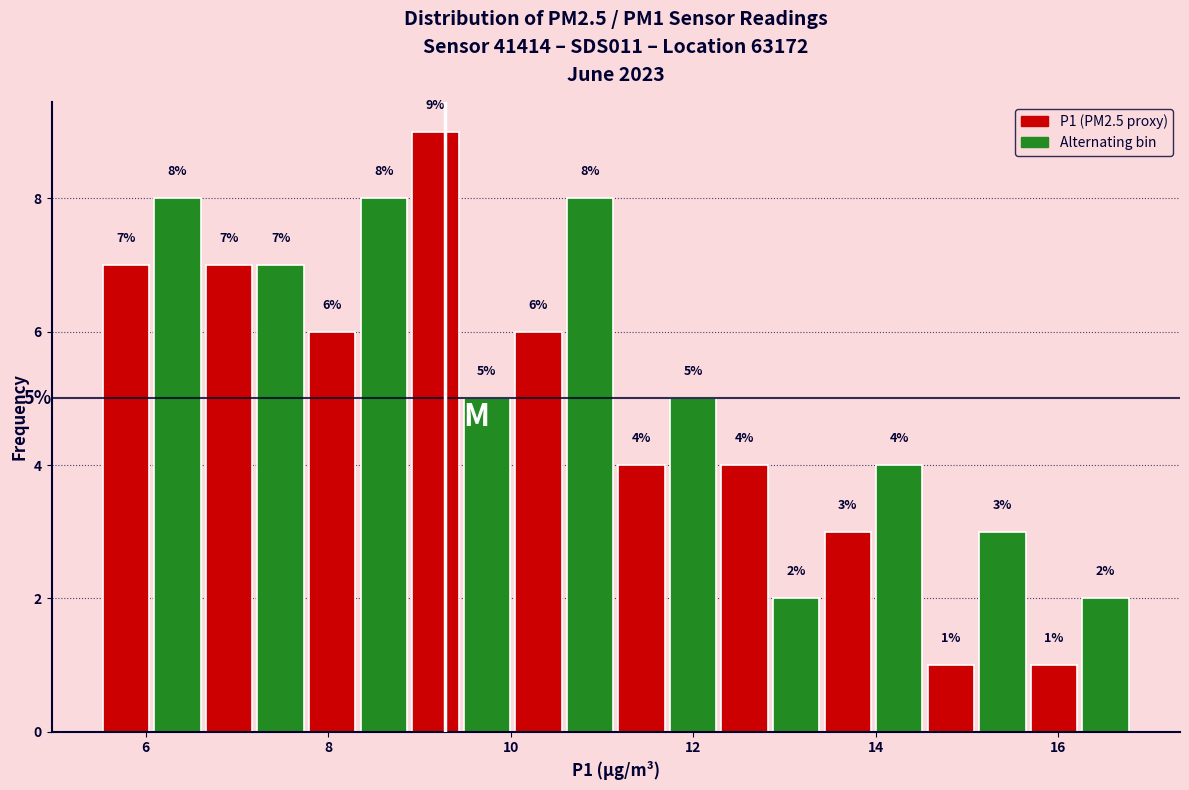

Around what value on the x-axis is the tallest bar? Give the approximate position of its centre, as read against the axis.

9.2